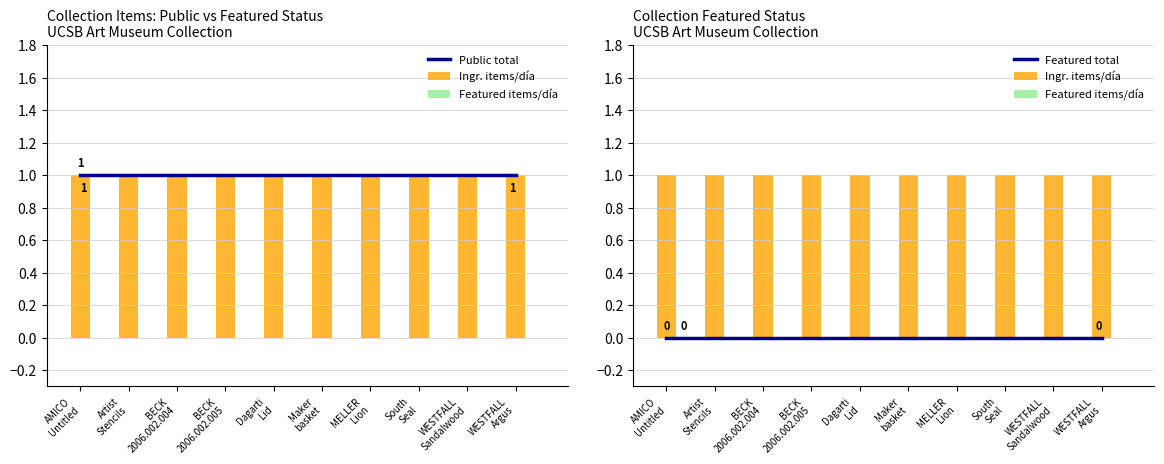

Rank the categories by Ingr. items/día value from lowest to highest.

AMICO
Untitled, Artist
Stencils, BECK
2006.002.004, BECK
2006.002.005, Dagarti
Lid, Maker
basket, MELLER
Lion, South
Seal, WESTFALL
Sandalwood, WESTFALL
Argus